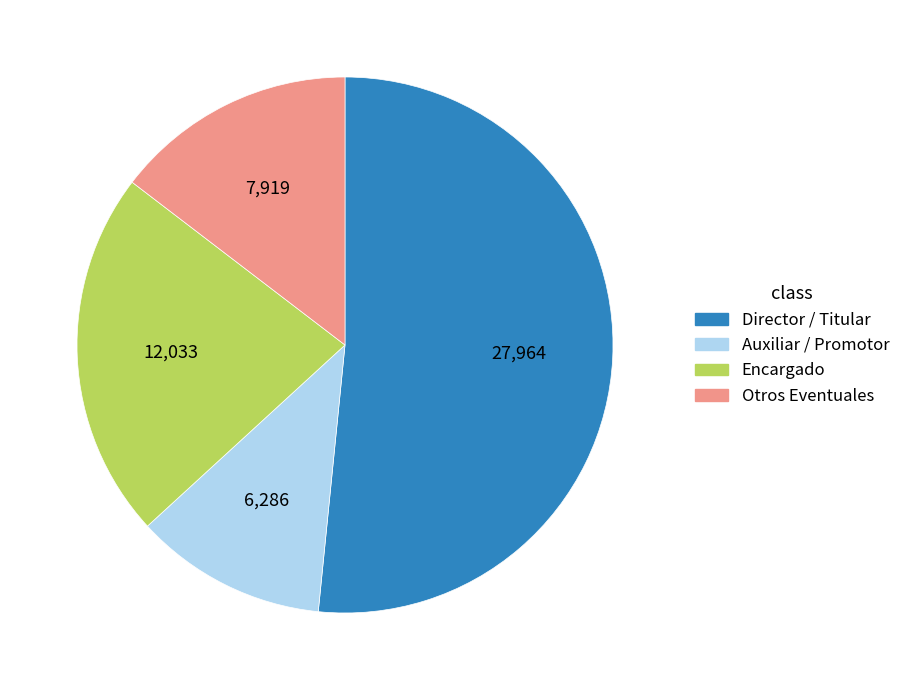

Approximately how many times larger is the value at Auxiliar / Promotor compared to Otros Eventuales?

0.8